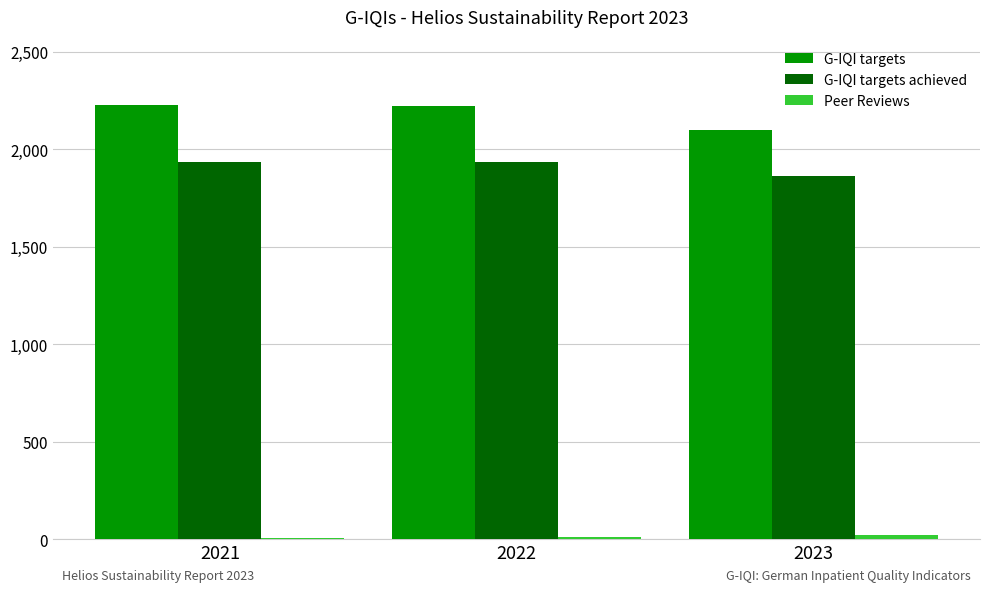

True or false: G-IQI targets has a value of 2223 at 2022.

True